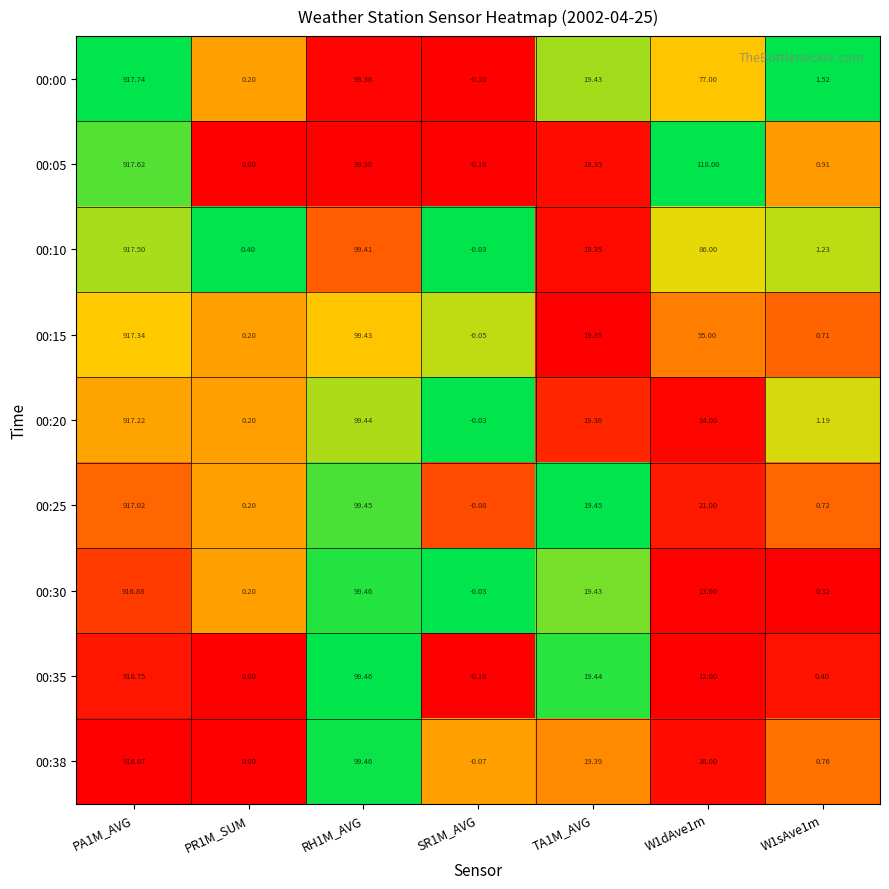

Is the value of 00:35 at RH1M_AVG greater than the value of 00:00 at W1dAve1m?

Yes